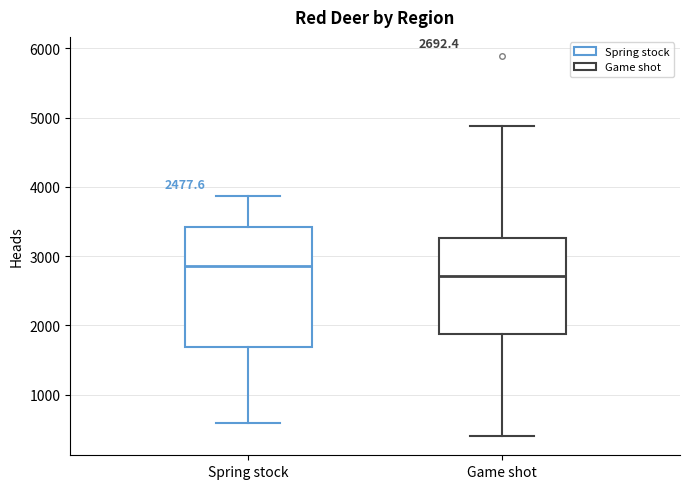

Comparing the boxes themselves (not the whiskers), which one is the tallest?

Spring stock